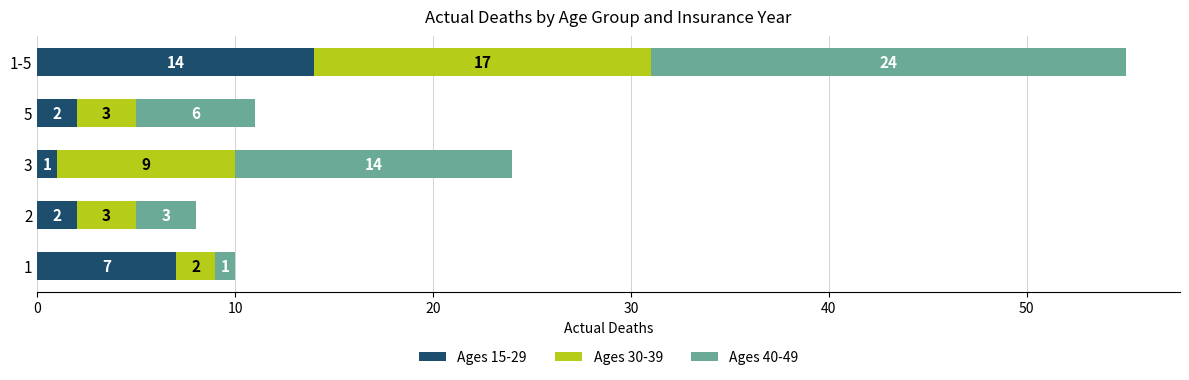

What is the sum of the Ages 15-29 values at 1 and 5?

9